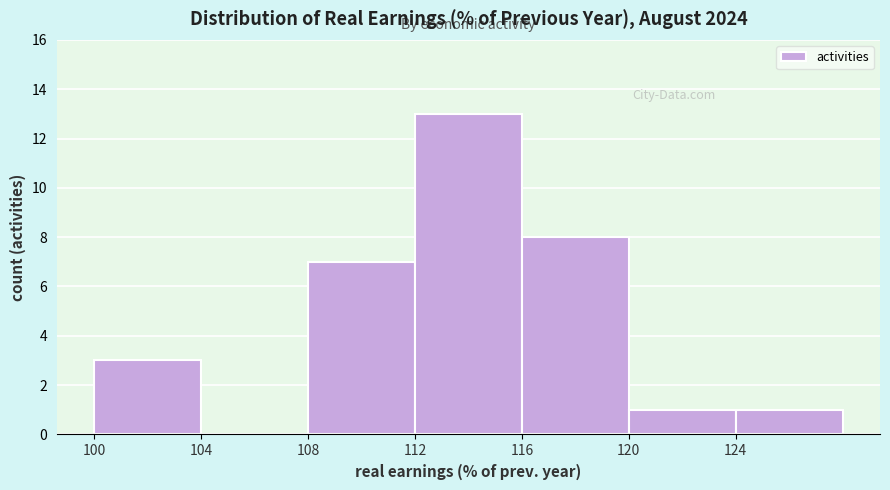

Reading left to right, list every bar in this chart as the range it spans on the x-axis followed by its height. The values are not printed on the chart, so give them approximately, as read against the axis.

100 to 104: 3
104 to 108: 0
108 to 112: 7
112 to 116: 13
116 to 120: 8
120 to 124: 1
124 to 128: 1